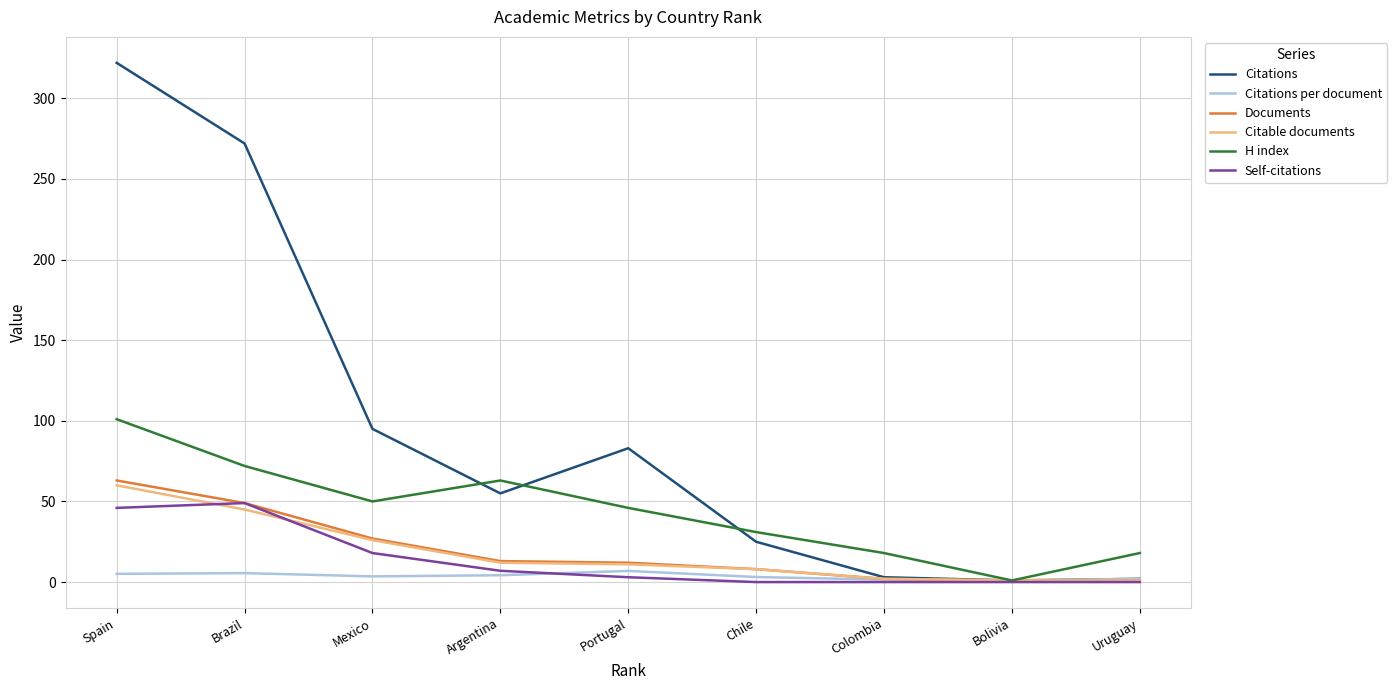

Read the Documents value at Colombia.

2.0